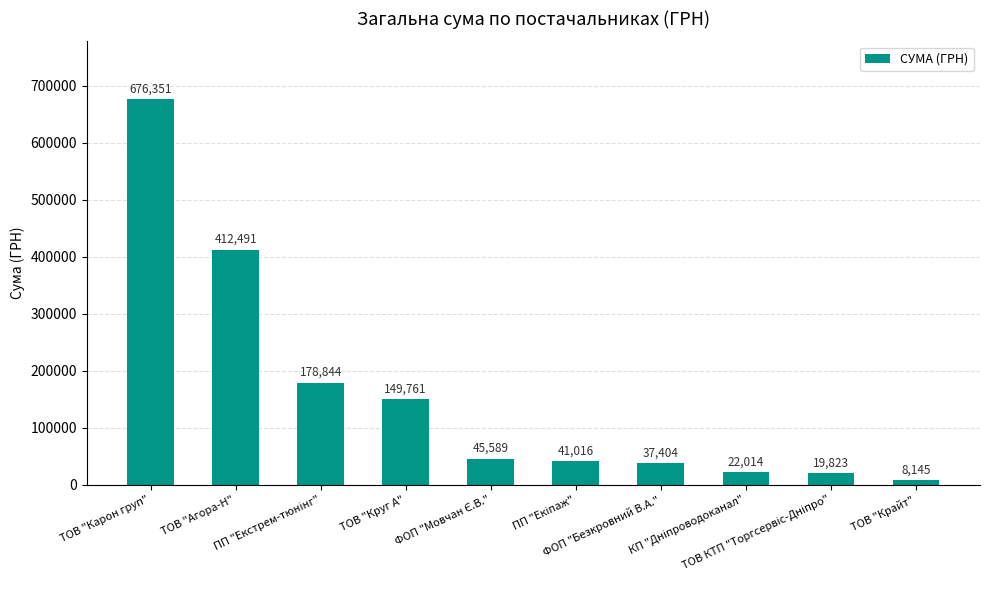

What is the value of the 7th bar from the left?

37403.8